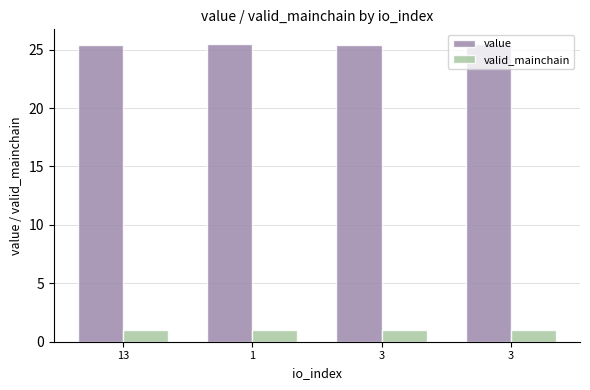

How many bars are there in total?

8